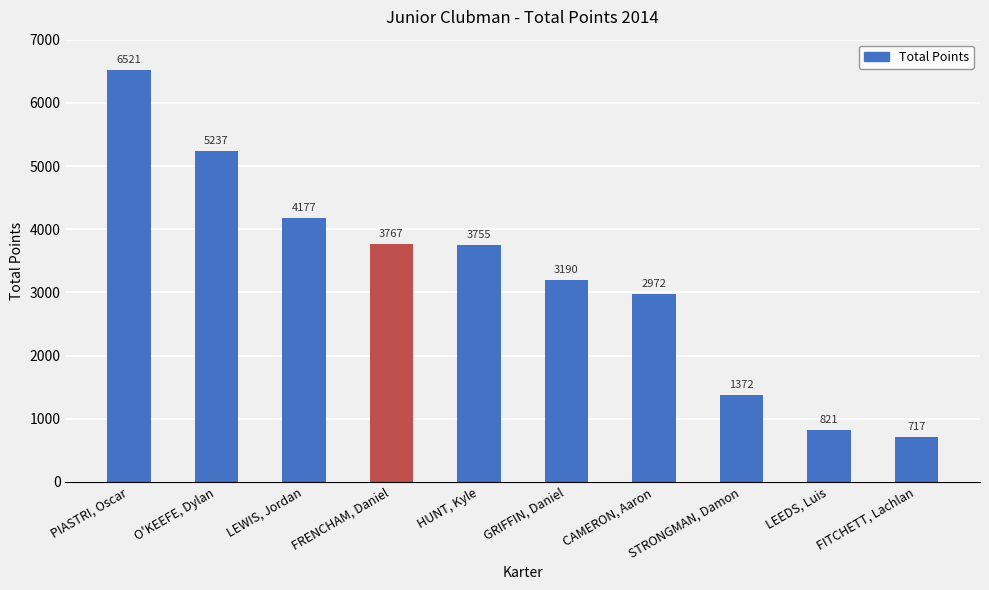

Reading left to right, what are all the values shown in this chart?

PIASTRI, Oscar=6521	O'KEEFE, Dylan=5237	LEWIS, Jordan=4177	FRENCHAM, Daniel=3767	HUNT, Kyle=3755	GRIFFIN, Daniel=3190	CAMERON, Aaron=2972	STRONGMAN, Damon=1372	LEEDS, Luis=821	FITCHETT, Lachlan=717